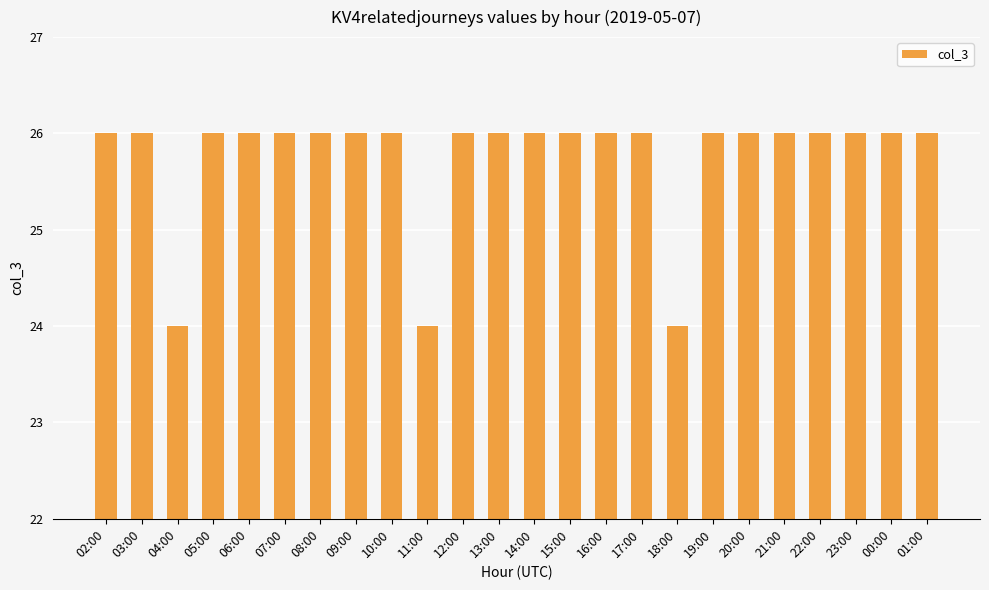

What is the label of the 1st bar from the left?

02:00